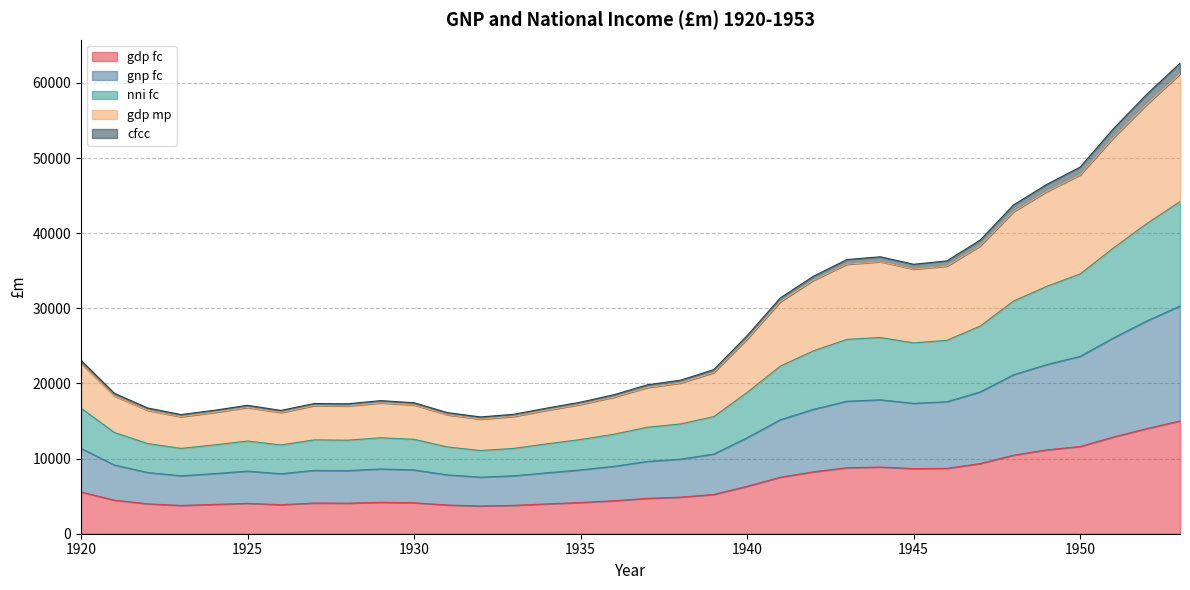

What is the lowest value of the gdp fc series?

3695